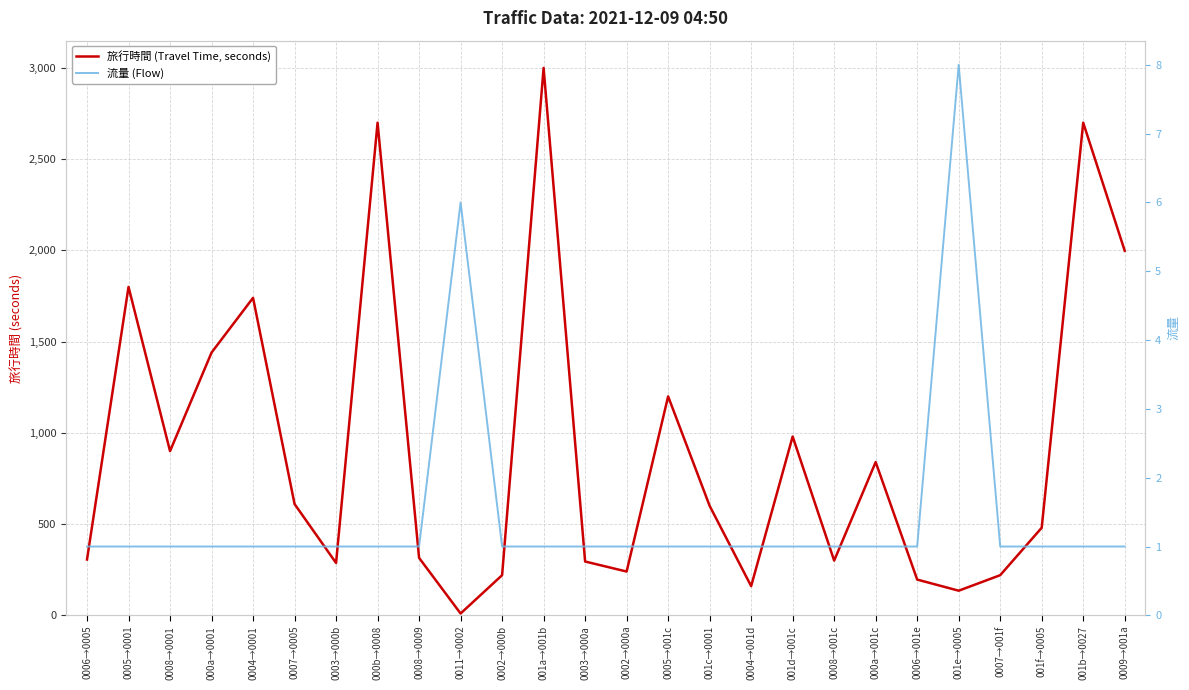

How many values in the 旅行時間 (Travel Time, seconds) series are below 600?

13